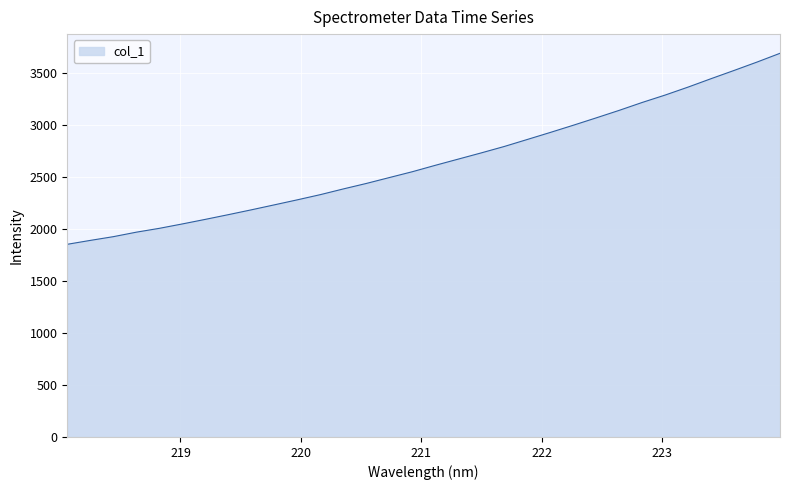

What is the difference between the maximum and minimum values?

1835.5